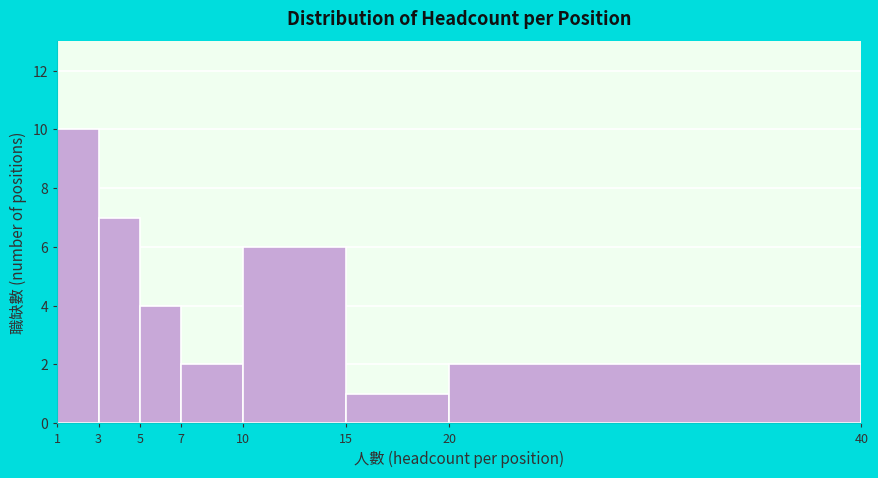

What is the height of the bar covering 1 to 3 on the x-axis? The values are not printed on the chart, so give them approximately, as read against the axis.

10